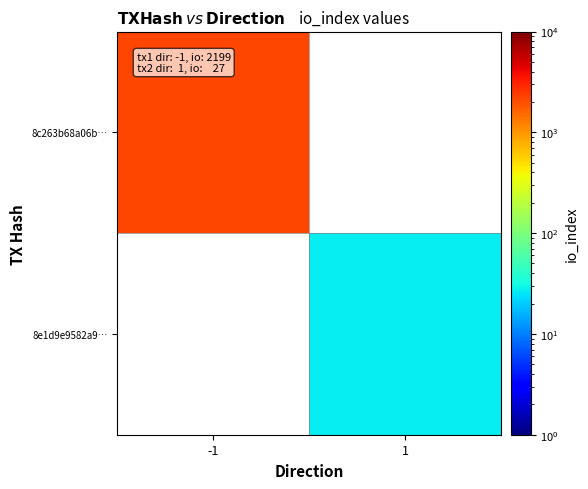

How many positive values does the 8e1d9e9582a9… series have?

1